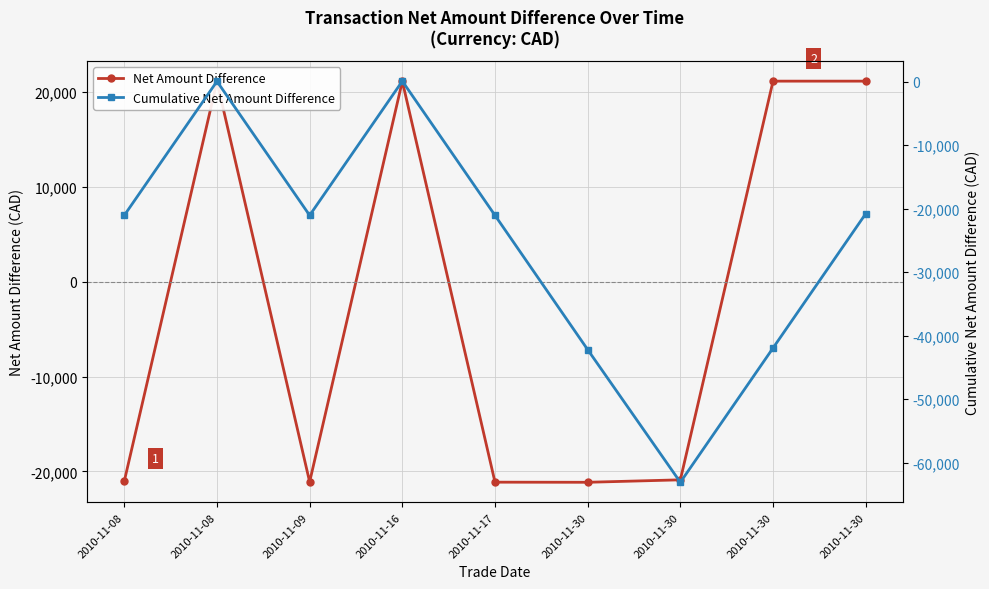

List the labels in order of Net Amount Difference value, largest first.

2010-11-30, 2010-11-30, 2010-11-16, 2010-11-08, 2010-11-30, 2010-11-08, 2010-11-09, 2010-11-17, 2010-11-30